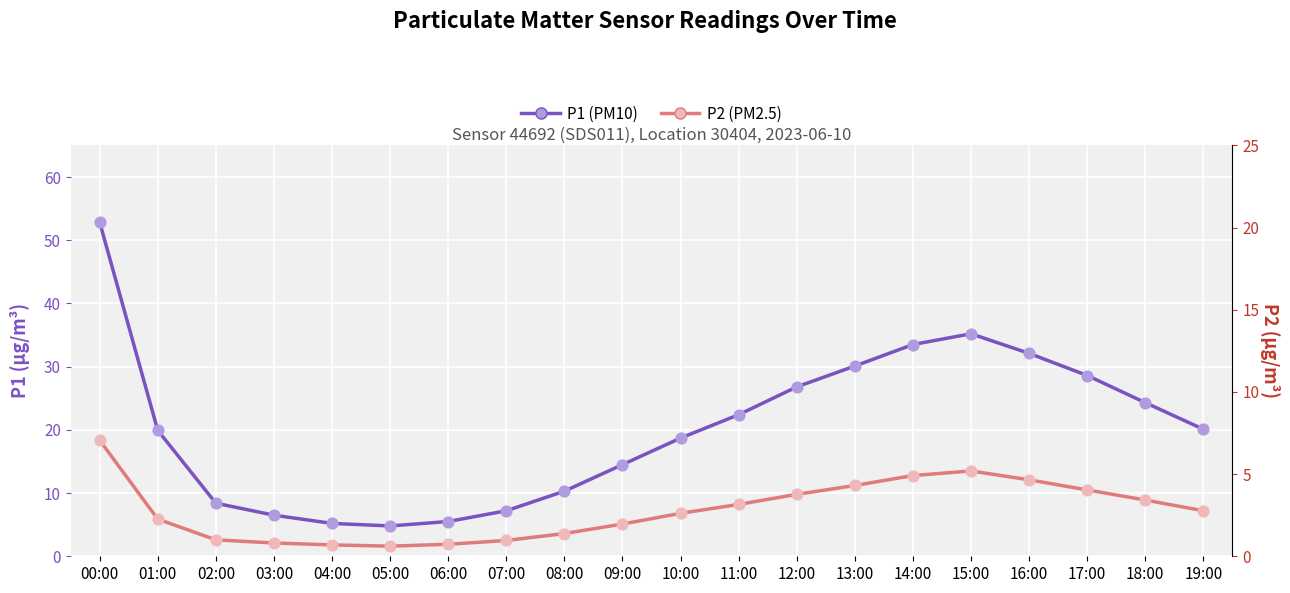

Which series contains the highest Y value?

P1 (PM10)